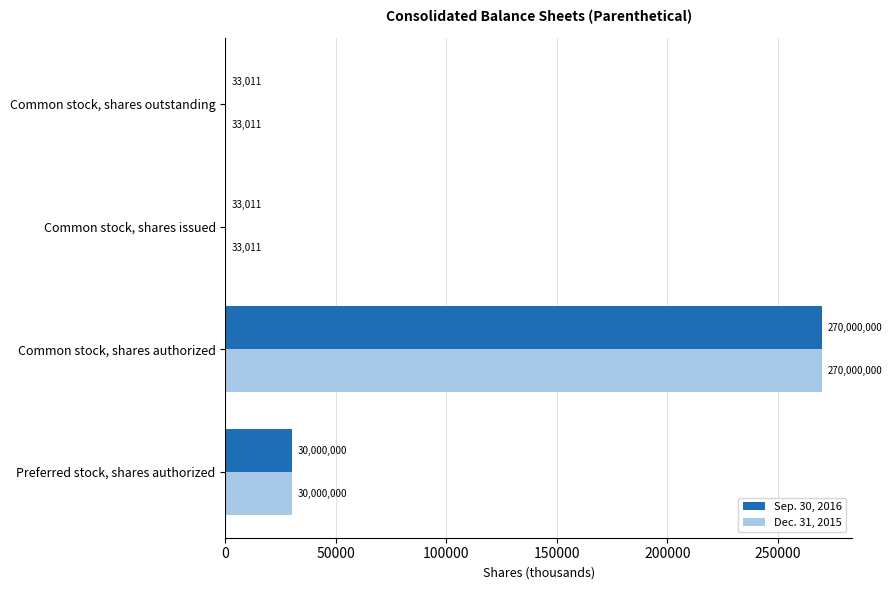

What are all the series names shown in the legend?

Sep. 30, 2016, Dec. 31, 2015